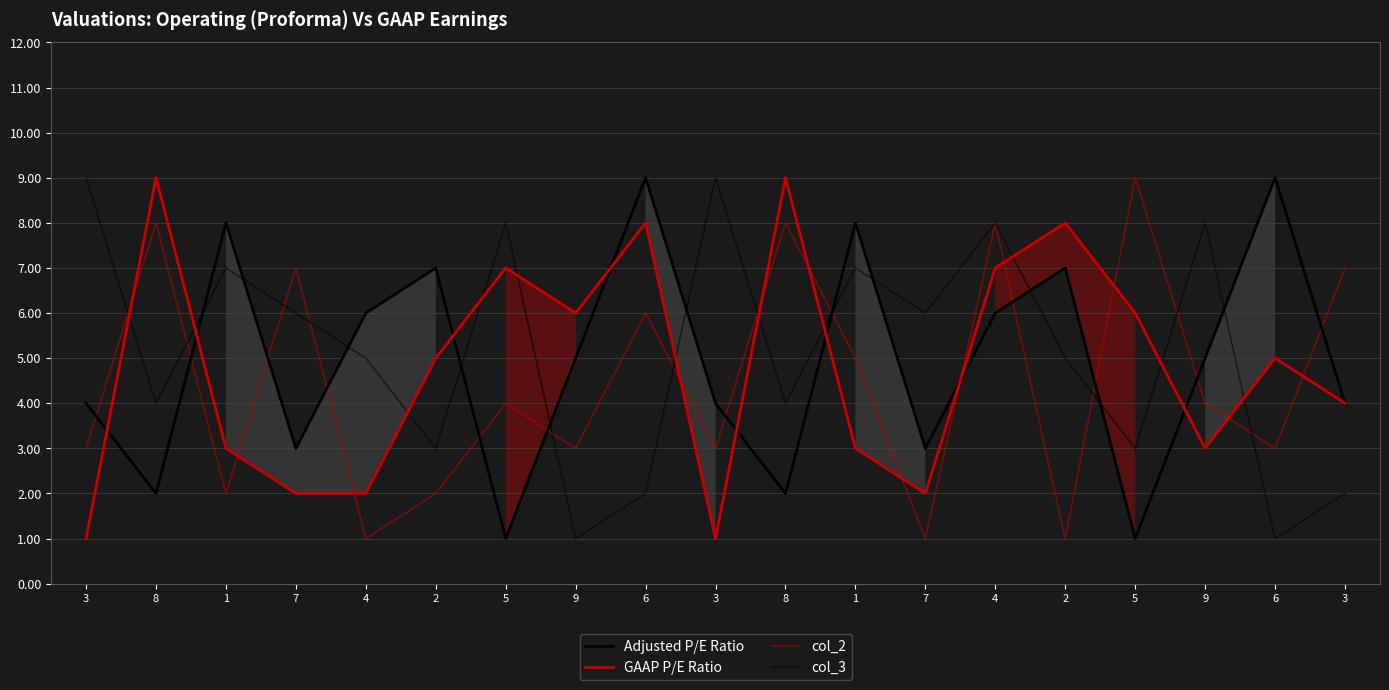

Is this an area chart (filled region under the line)?

No